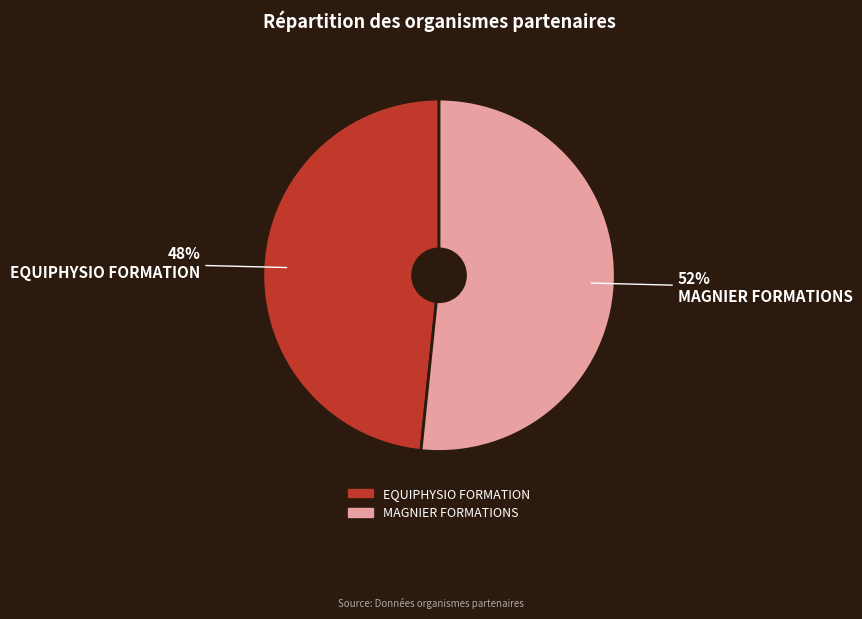

Is it true that EQUIPHYSIO FORMATION is 48% of the pie?

True